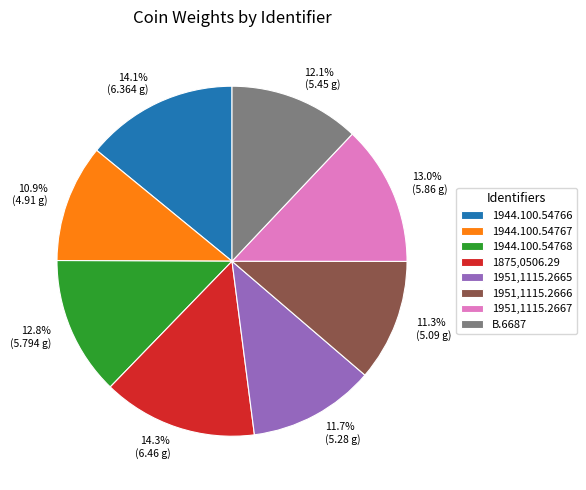

Between 1944.100.54766 and 1944.100.54768, which is larger?

1944.100.54766